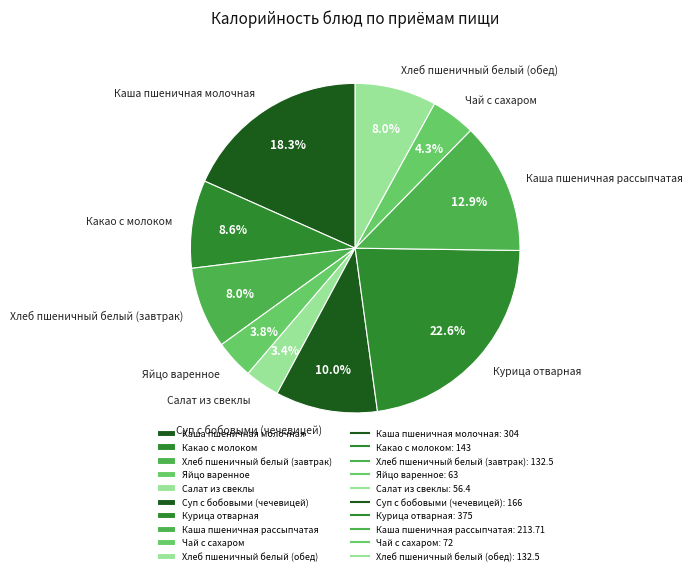

Count the number of slices in the pie.

10